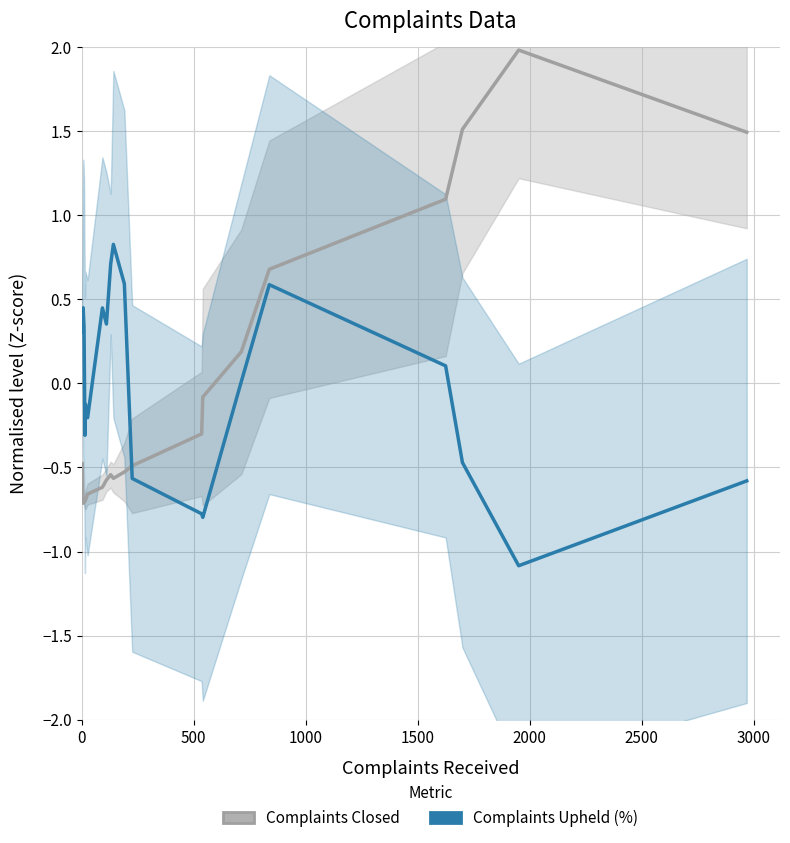

What is the difference between the maximum and second lowest values in the Complaints Closed series?

2.7